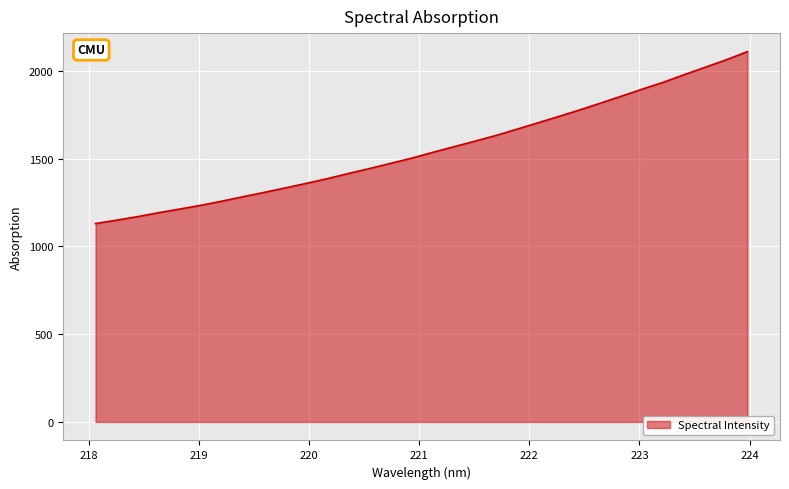

How many lines are shown in the chart?

1